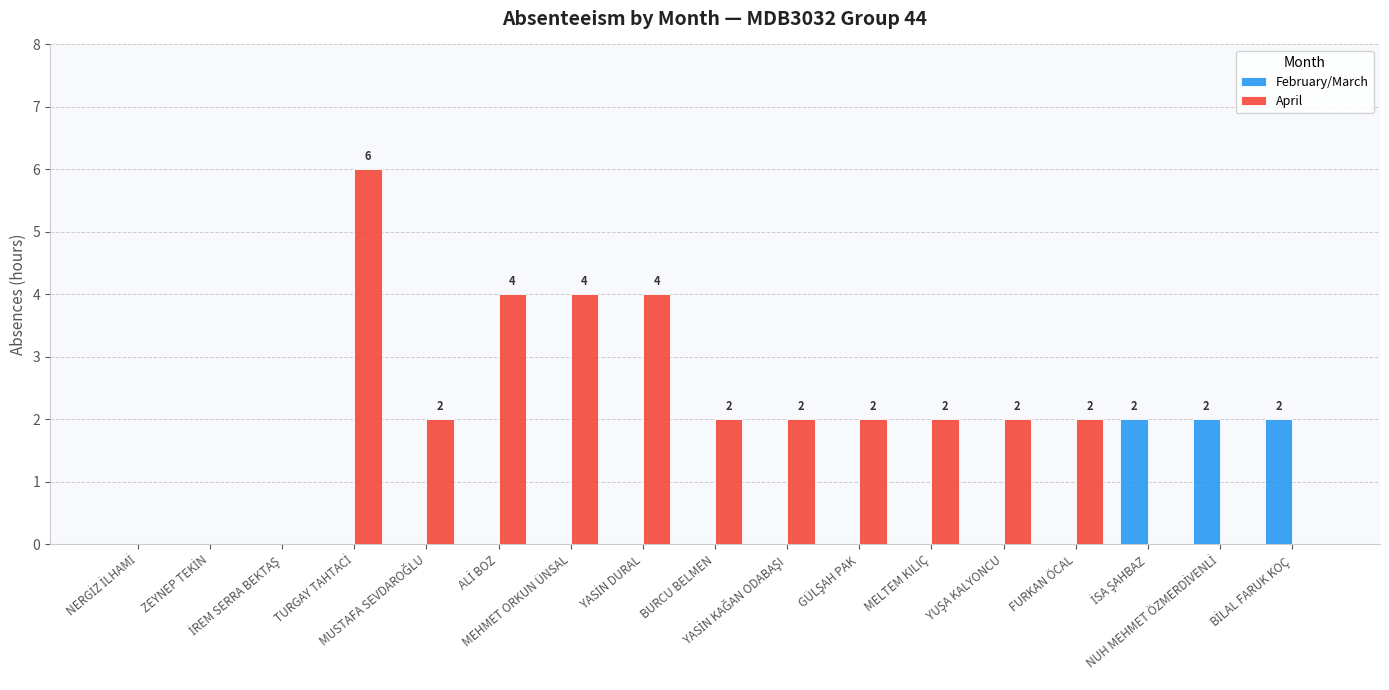

How many April values are between 0 and 2?

13